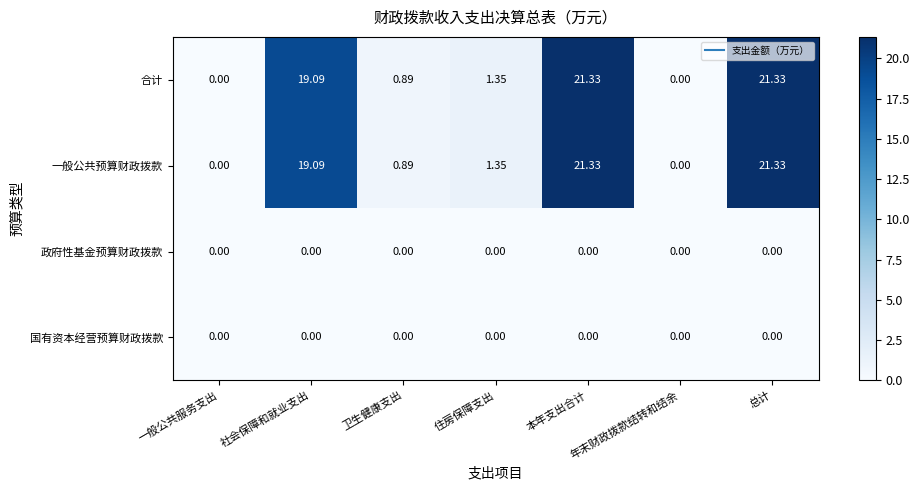

Where does the 合计 series first go above 1?

社会保障和就业支出